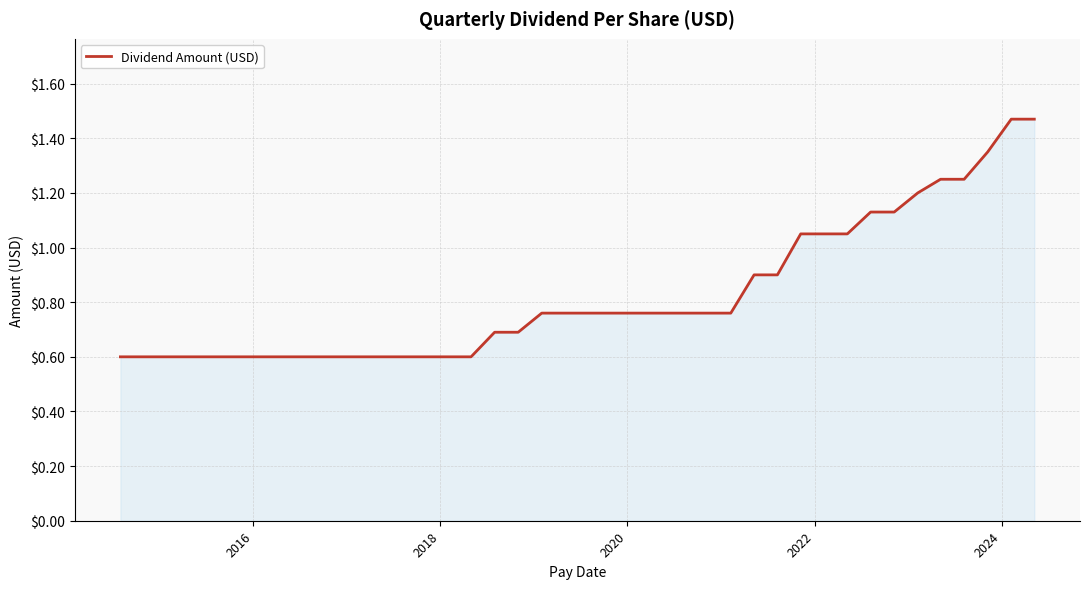

What is the smallest value displayed?

0.6